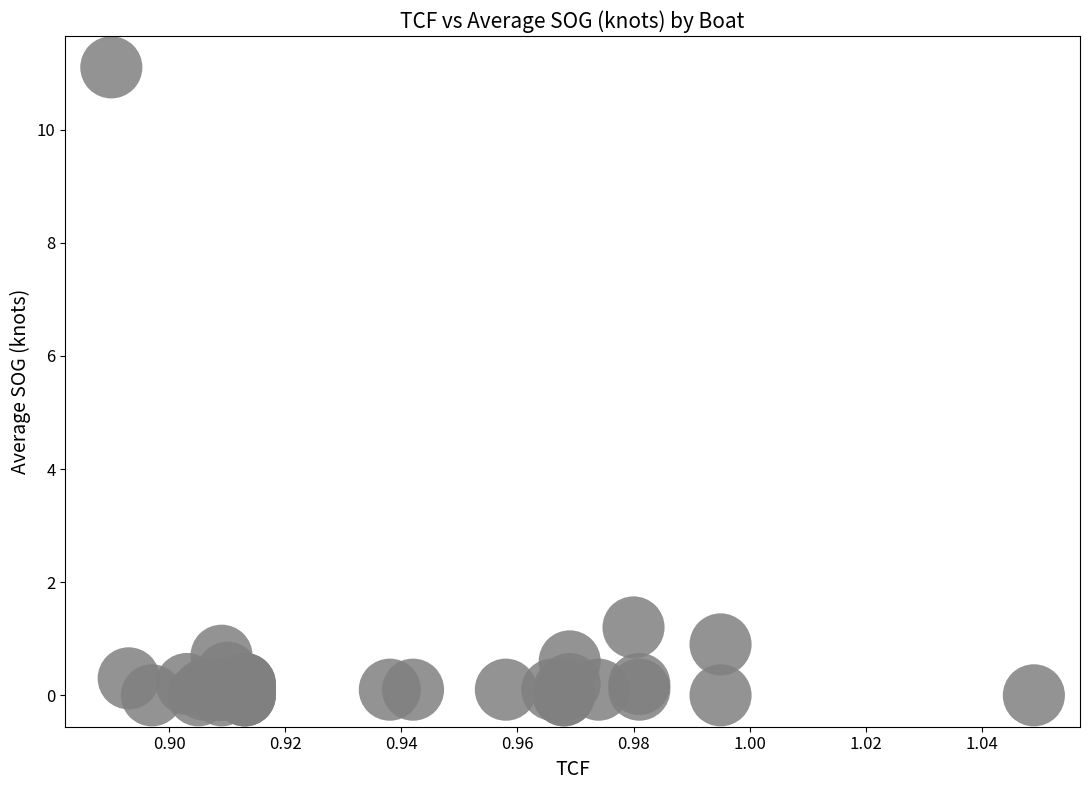

What Y value in the scatter plot is closest to 5?

1.2